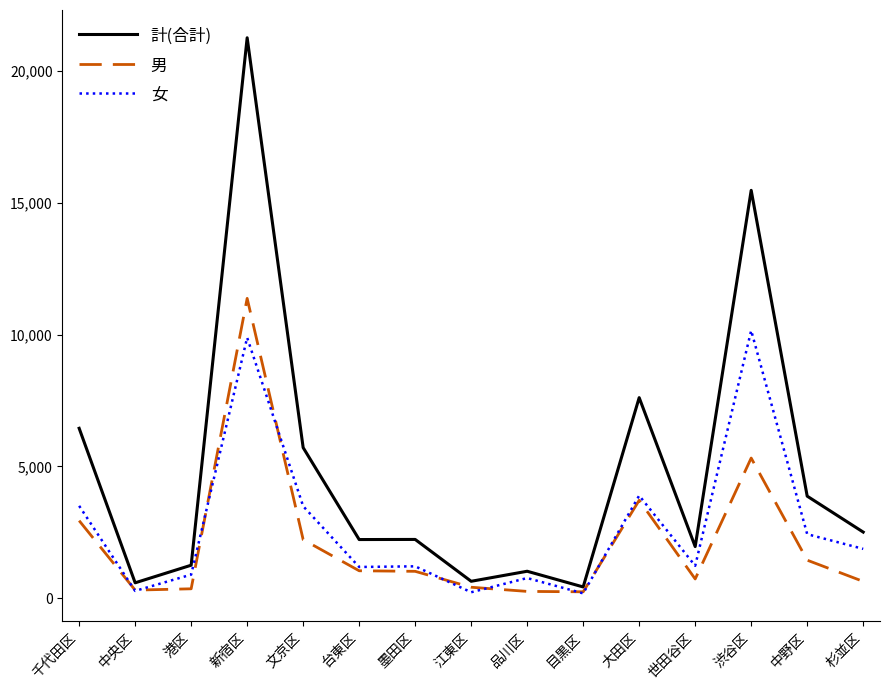

What is the difference between the 女 values at 港区 and 渋谷区?

9264